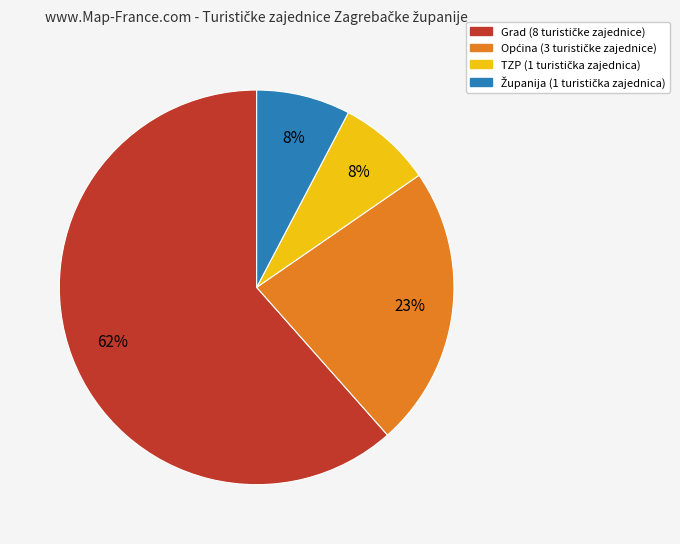

Is it true that TZP is 8% of the pie?

True